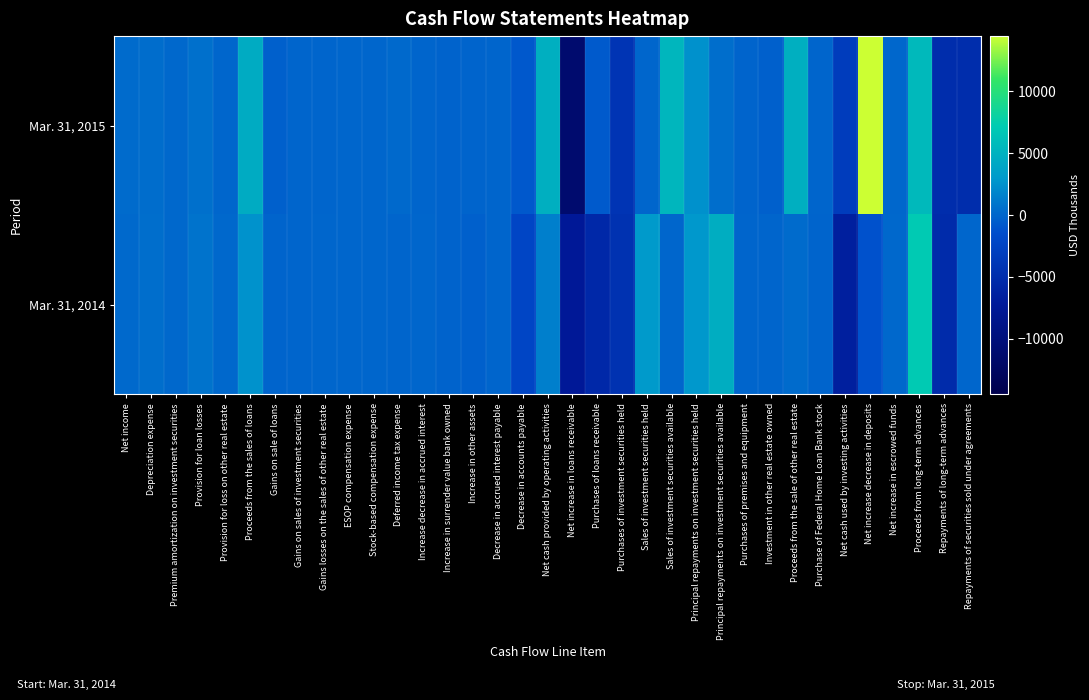

Between Proceeds from the sales of loans and Gains on sales of investment securities, which series saw the biggest shift?

Mar. 31, 2015